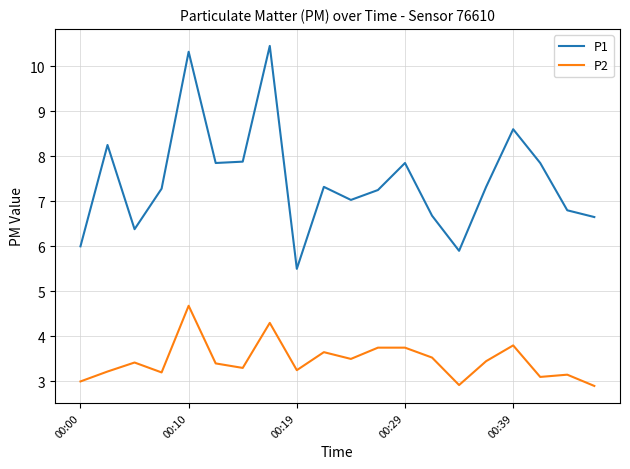

True or false: P1 and P2 intersect in this chart.

False